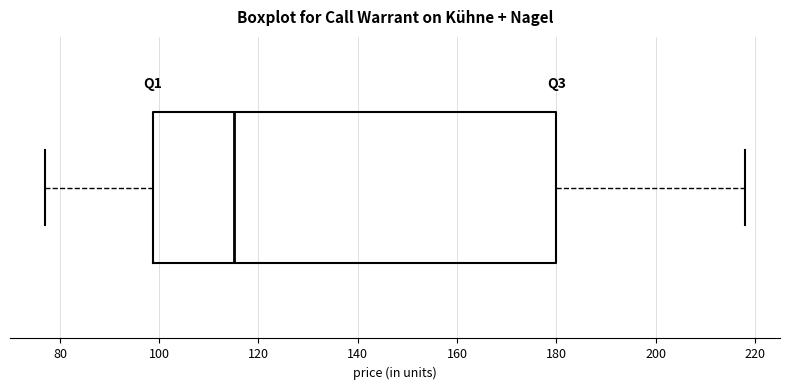

Read this box plot against the x-axis: the position of the median line, the range covered by the box, and the ends of both whiskers. The values are not printed on the chart, so give them approximately, as read against the axis.

median 116, box 98 to 180, whiskers 78 to 218